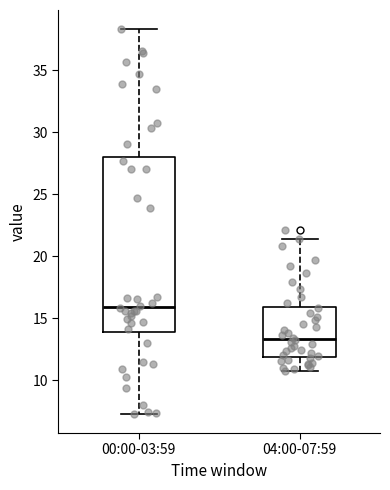

Where does the upper whisker of the box for 00:00-03:59 end on the y-axis? The values are not printed on the chart, so give them approximately, as read against the axis.

38.5